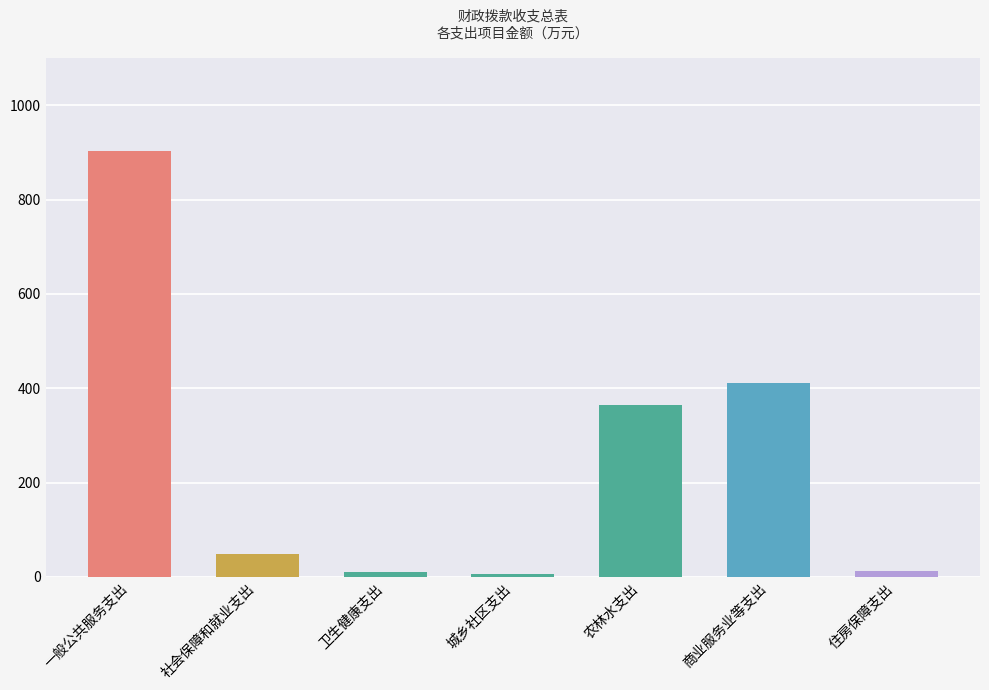

What is the change in value from 卫生健康支出 to 住房保障支出?

+1.0